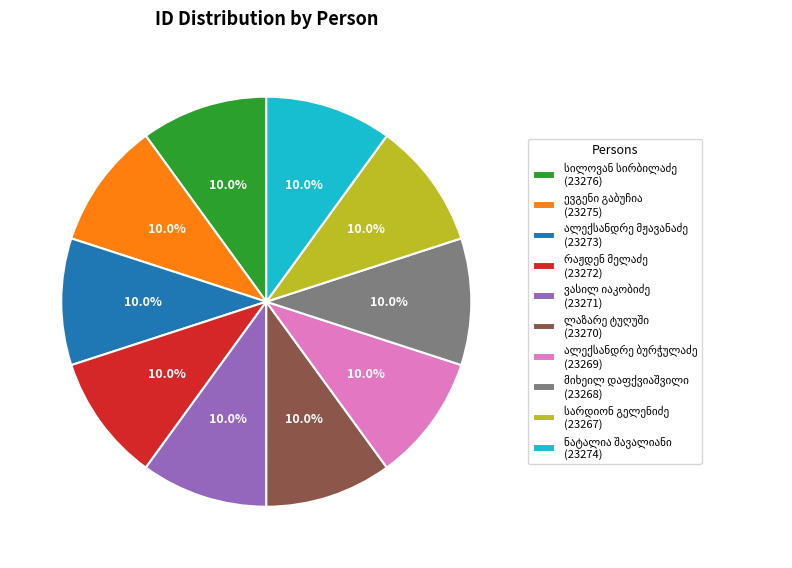

Is there a majority slice in this chart?

No